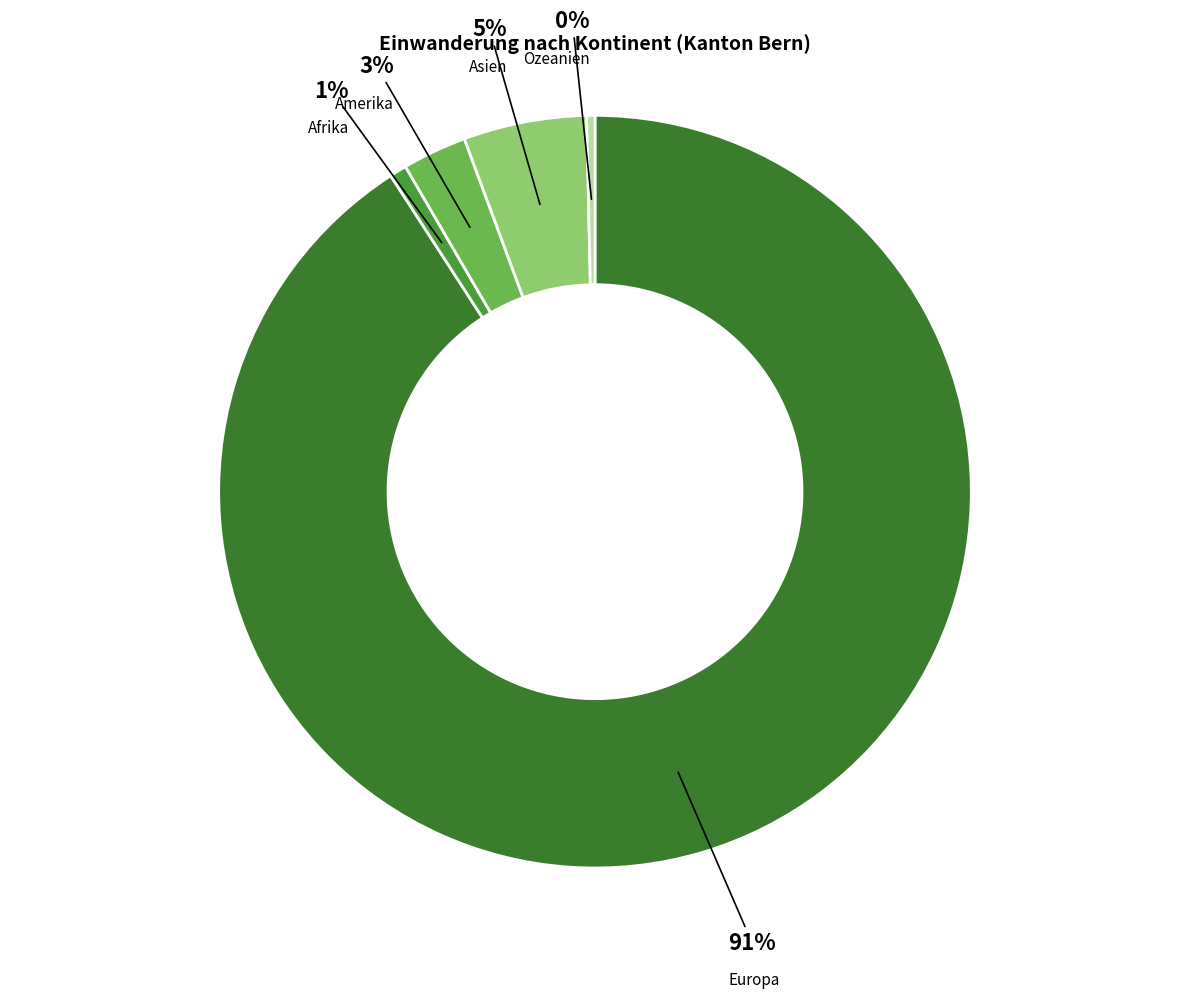

How many slices are in this pie chart?

5